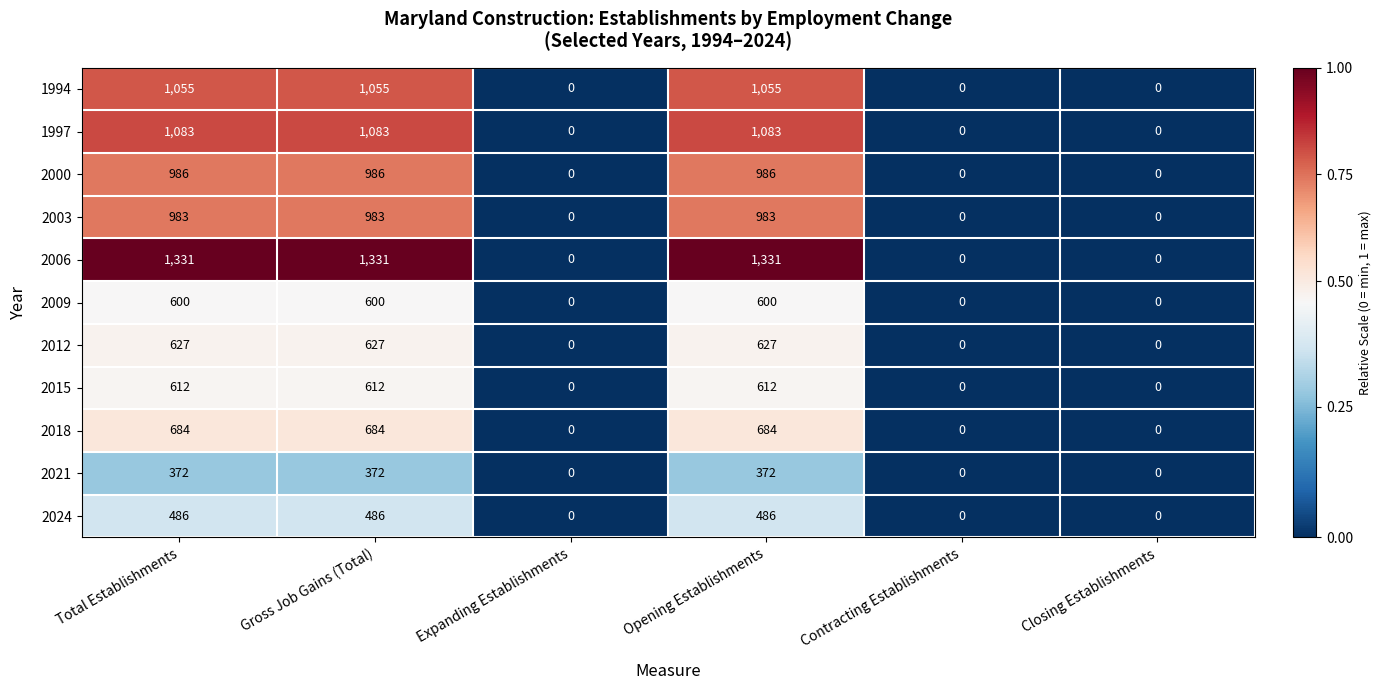

What is the difference between the second highest and minimum values in the 2012 series?

627